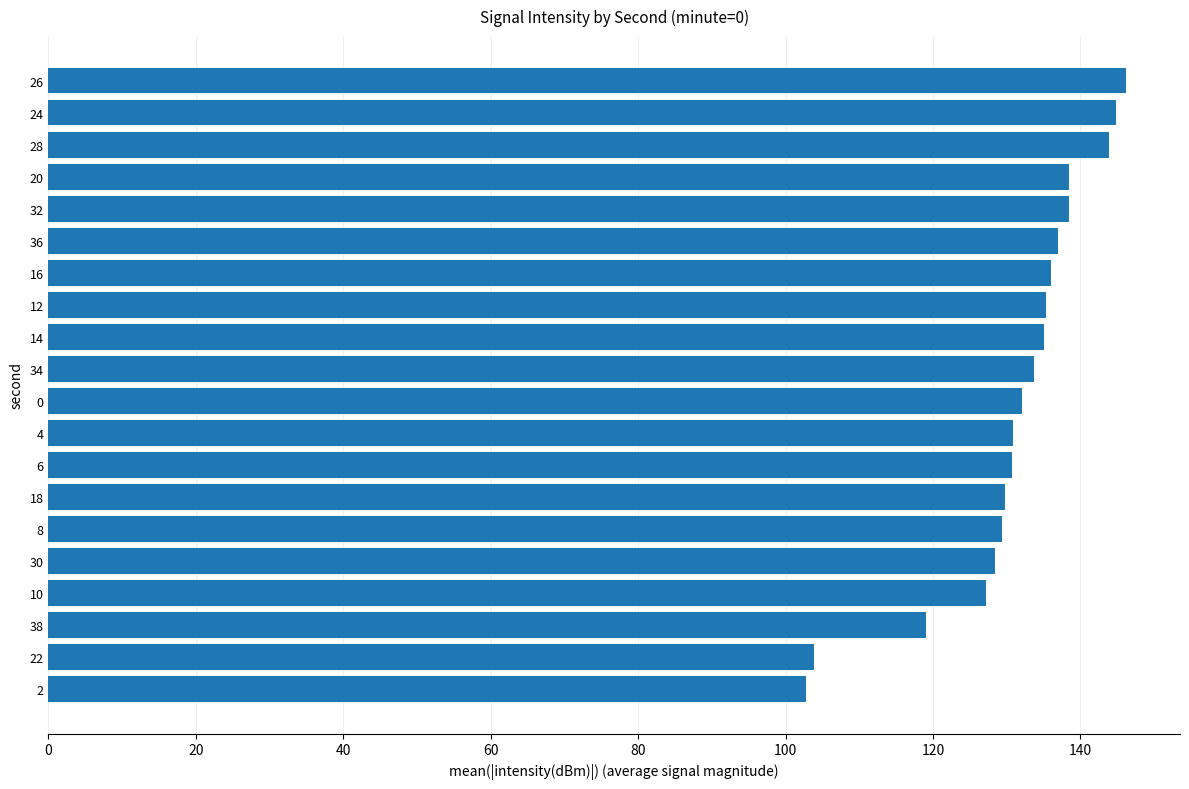

True or false: the data shows 204.6 at 6.

False